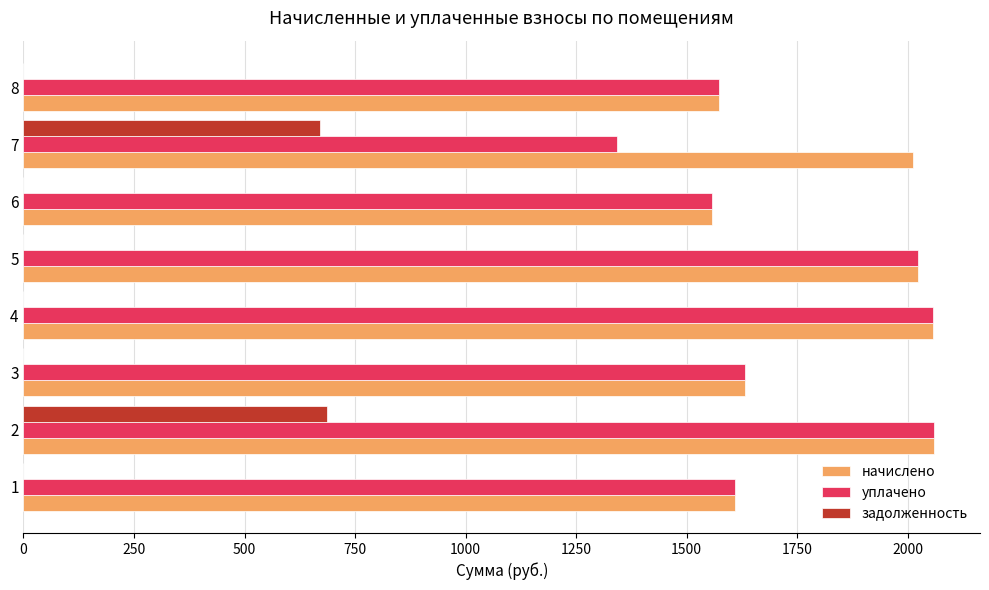

What is the highest value of the начислено series?

2060.3